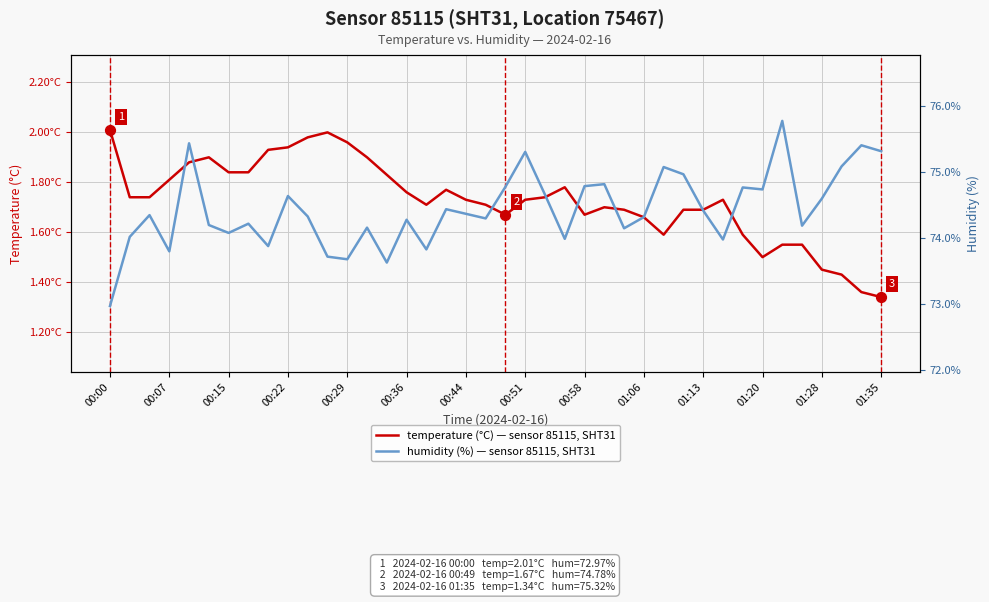

Which series reaches the minimum Y coordinate?

temperature (°C)